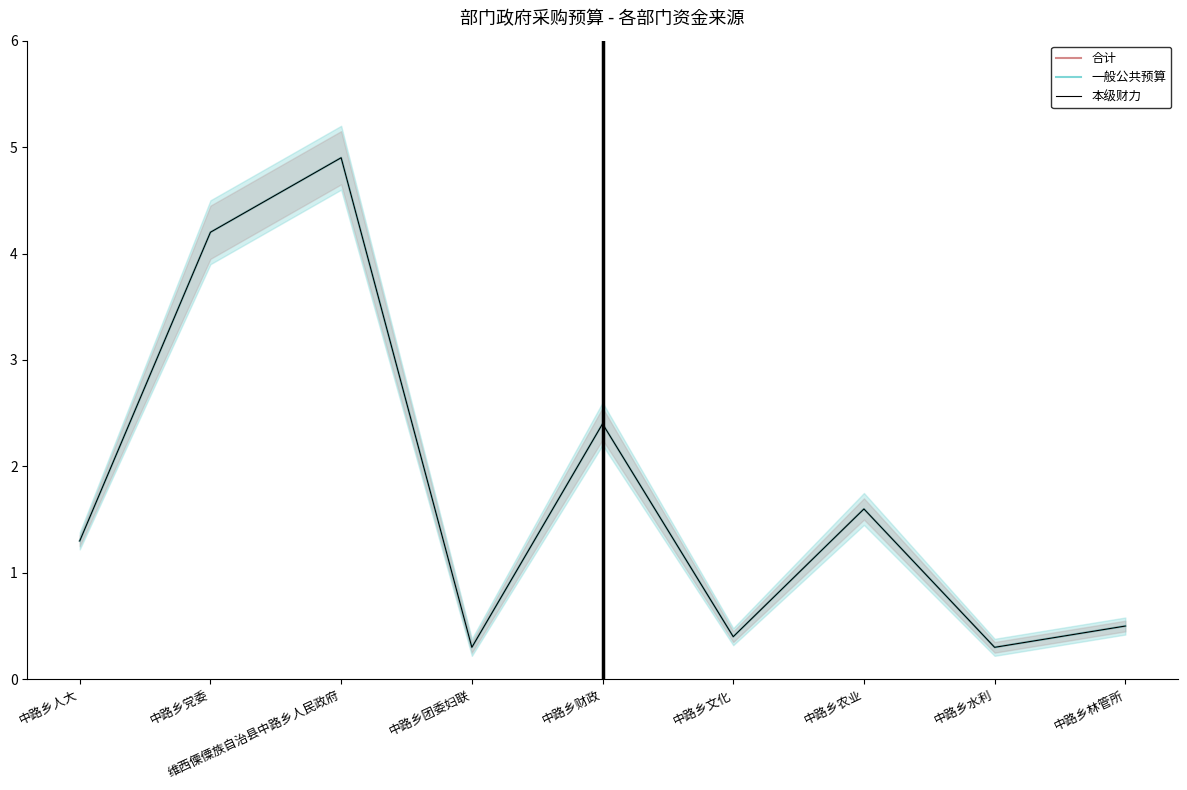

Which category has the highest value in the 本级财力 series?

维西傈僳族自治县中路乡人民政府